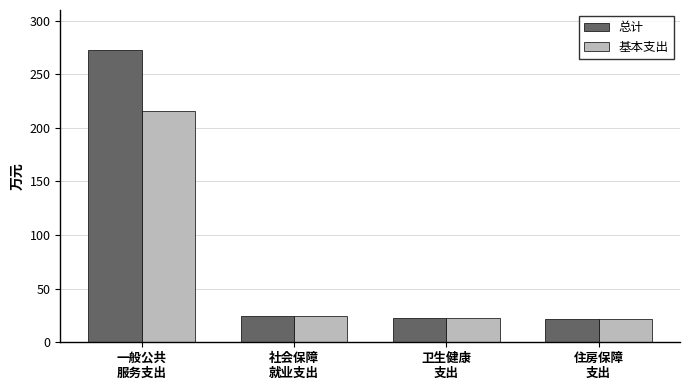

Rank the series by their maximum value, from lowest to highest.

基本支出, 总计